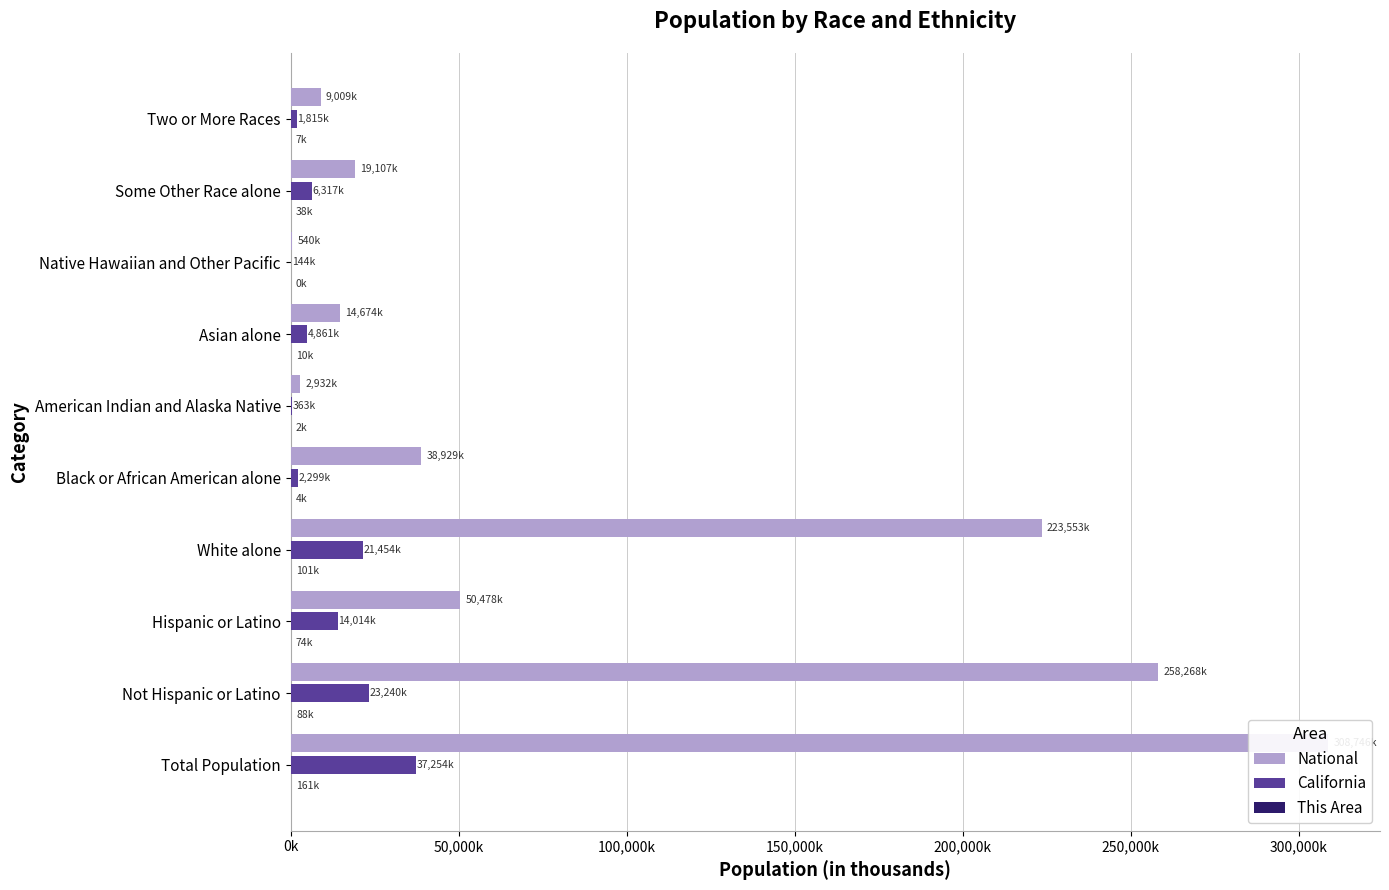

At Some Other Race alone, list the series in order from largest to smallest.

National, California, This Area